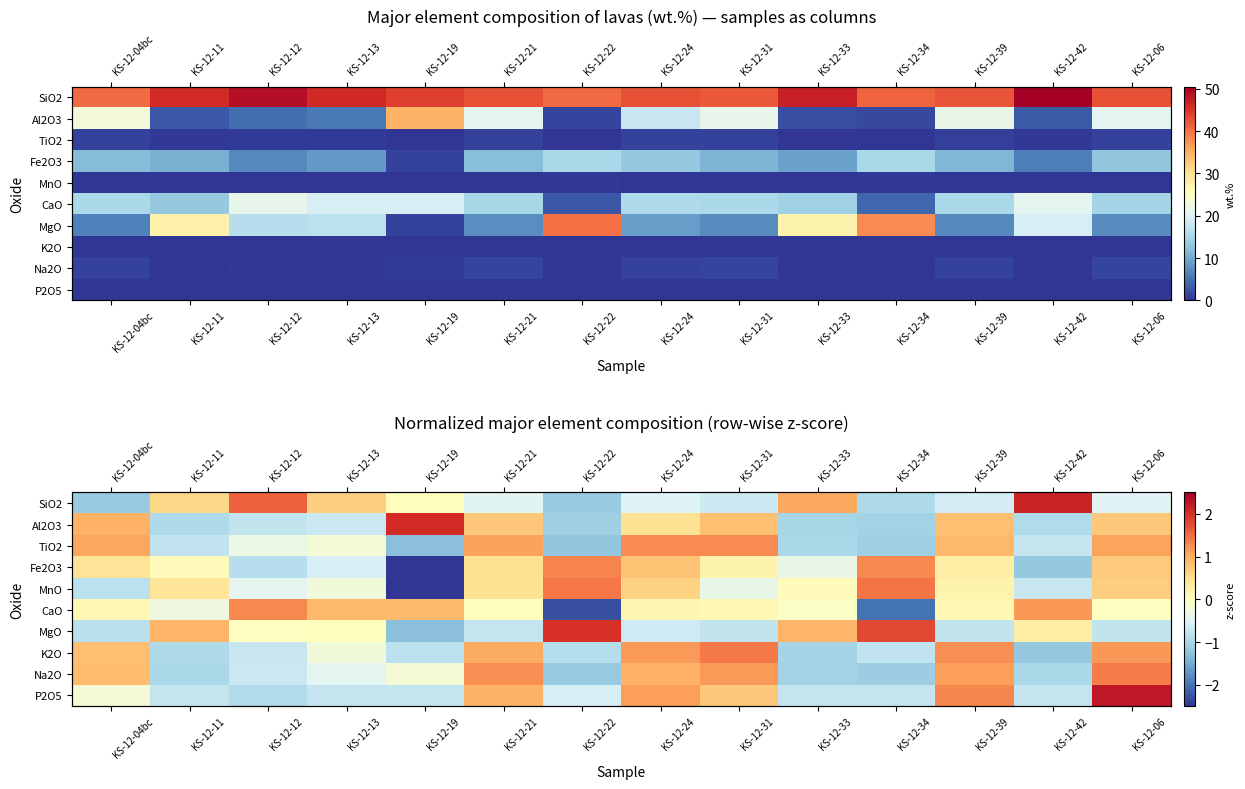

At which label is TiO2 closest to 0?

KS-12-13